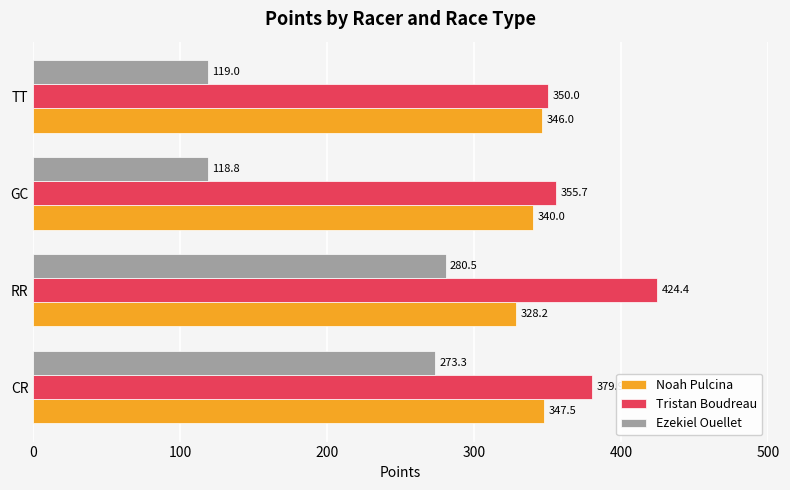

The Tristan Boudreau series shows 80.6 at CR. True or false?

False